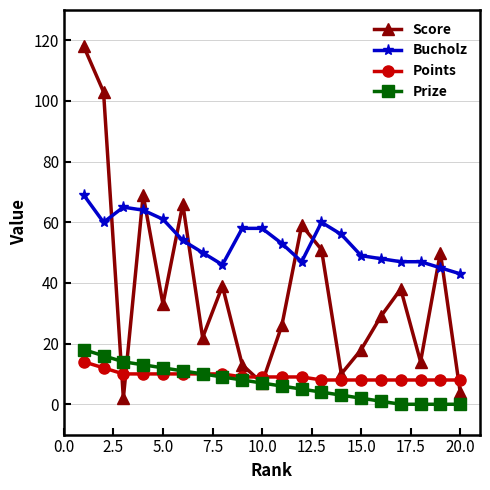

True or false: Points and Bucholz cross at least once.

False